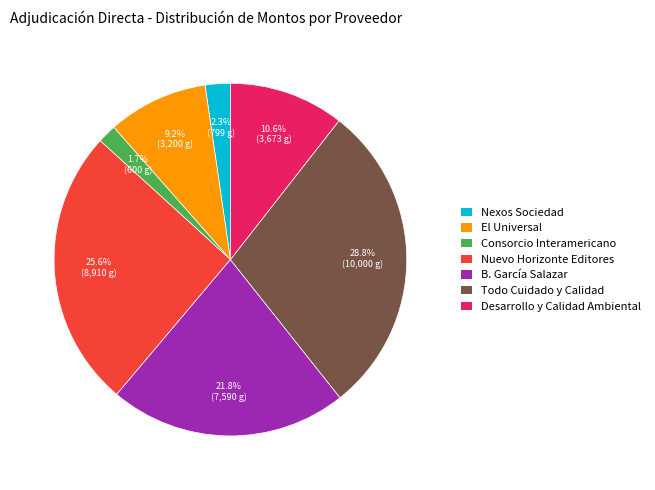

Which has a higher value, El Universal or Desarrollo y Calidad Ambiental?

Desarrollo y Calidad Ambiental